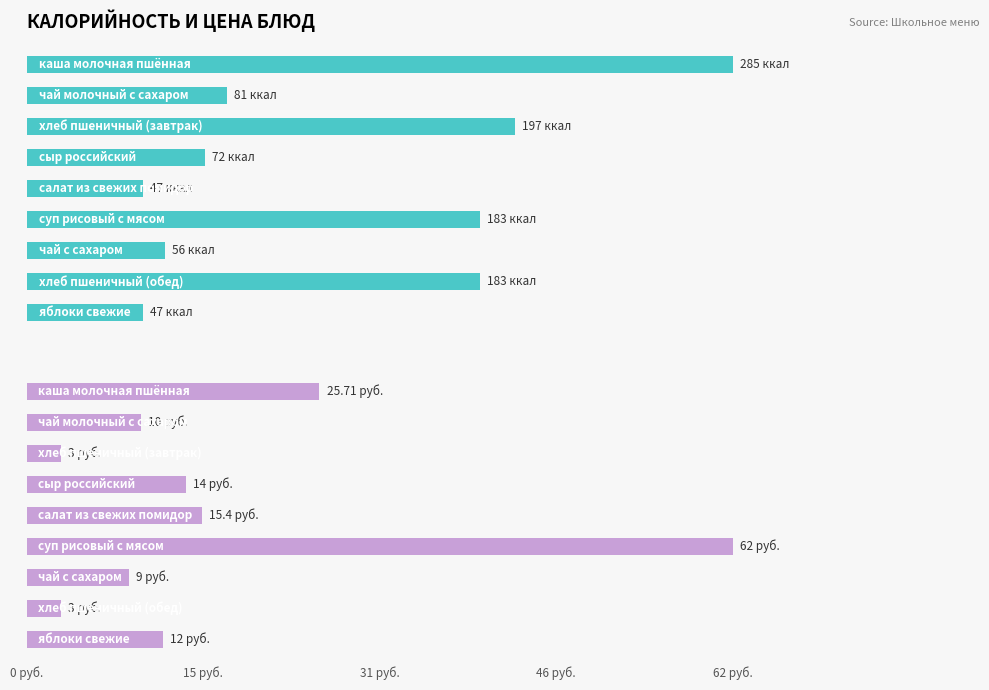

How many data points does each series have?

9